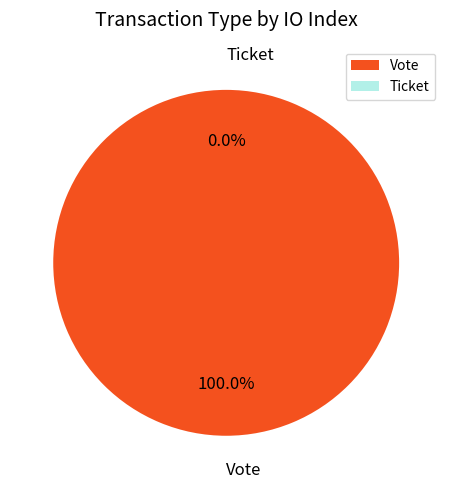

Does Ticket represent more than half of the total?

No